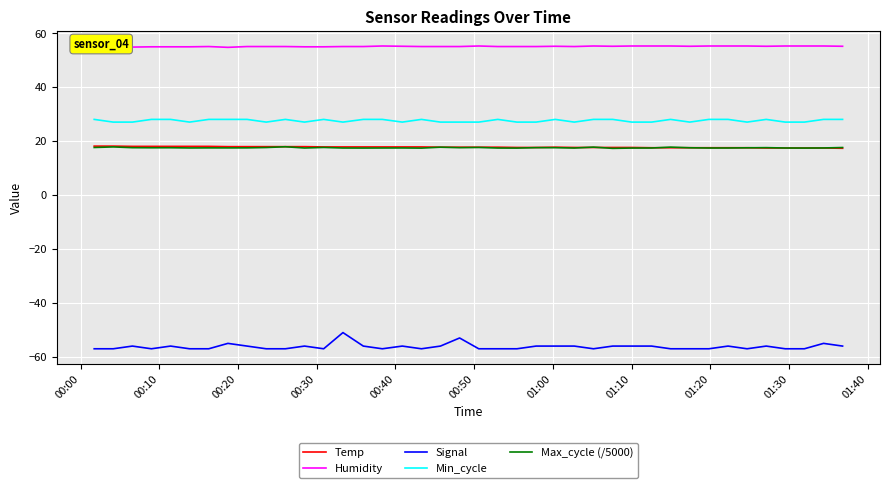

Does the chart have visible grid lines?

Yes